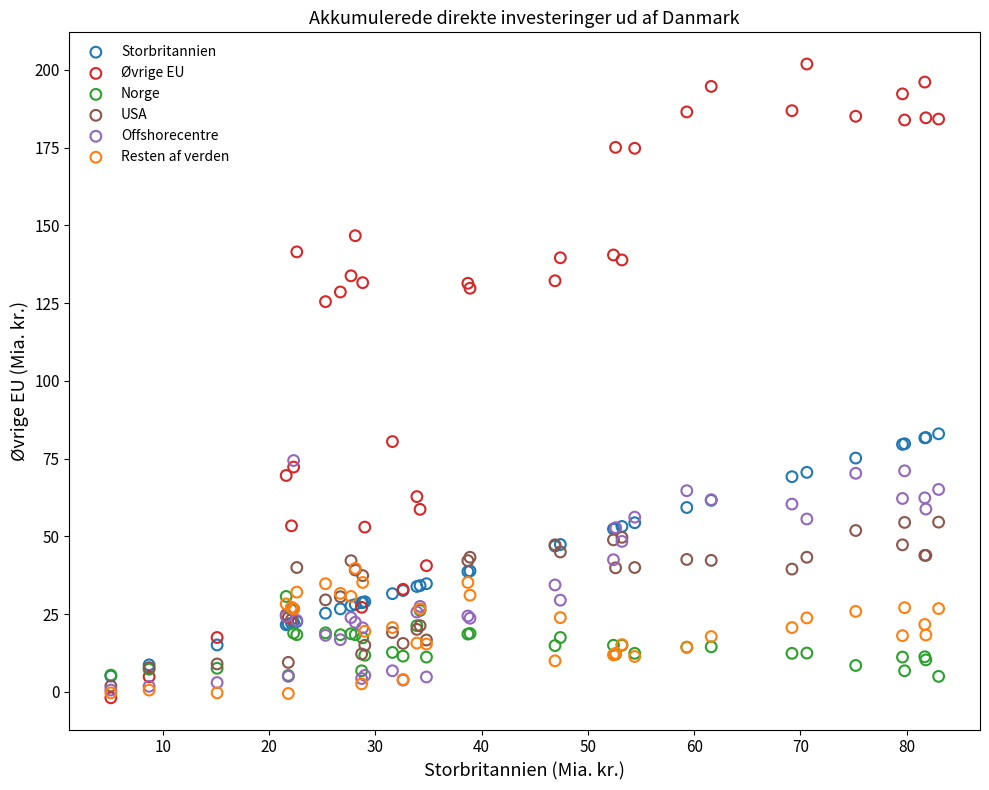

Which series reaches the maximum Y coordinate?

Øvrige EU